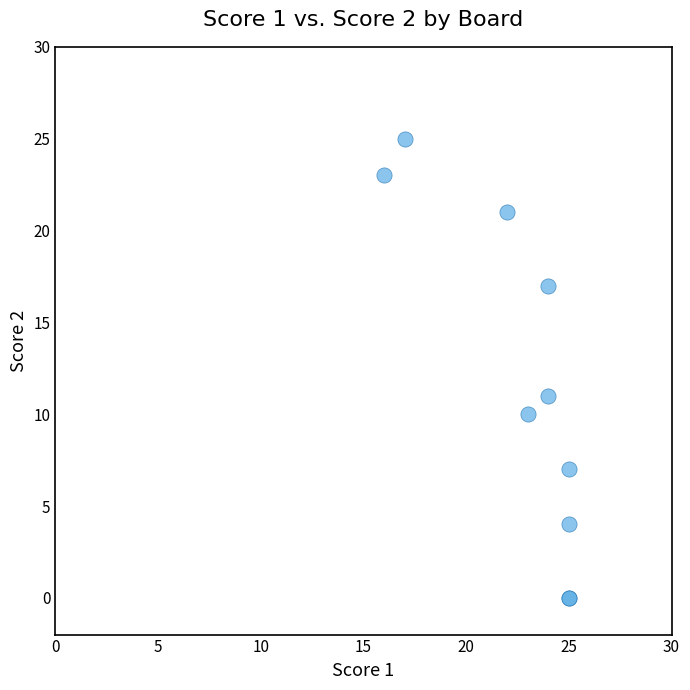

What Y value in the scatter plot is closest to 12?

11